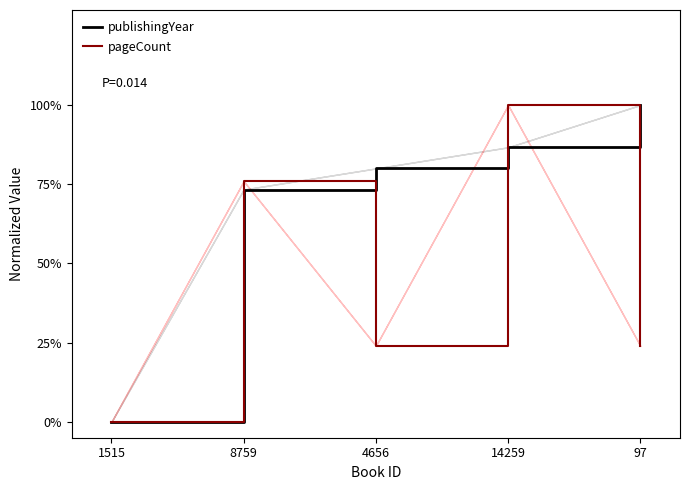

Which label corresponds to the largest value in the chart?

97